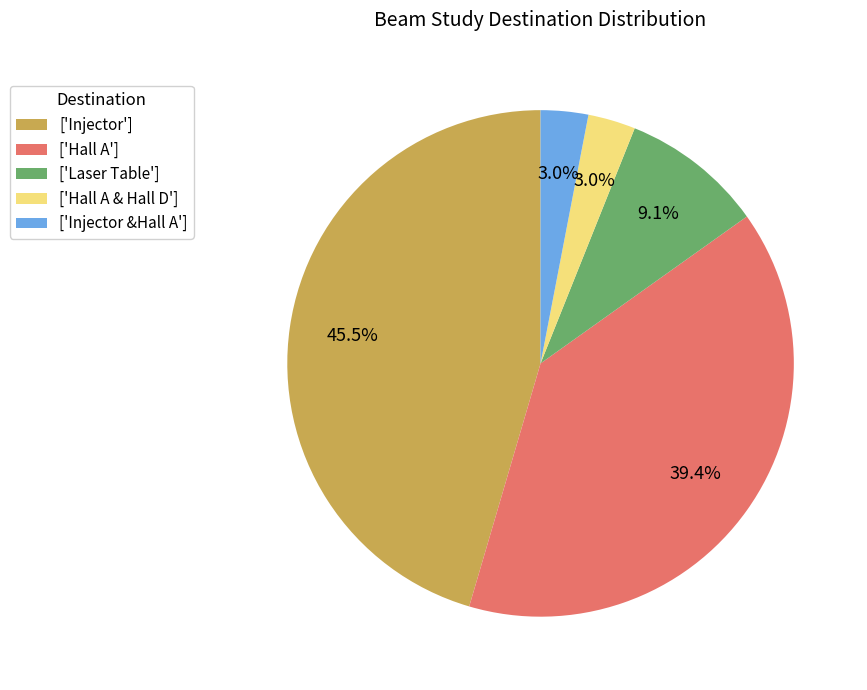

Does ['Hall A'] account for over 50% of the chart?

No